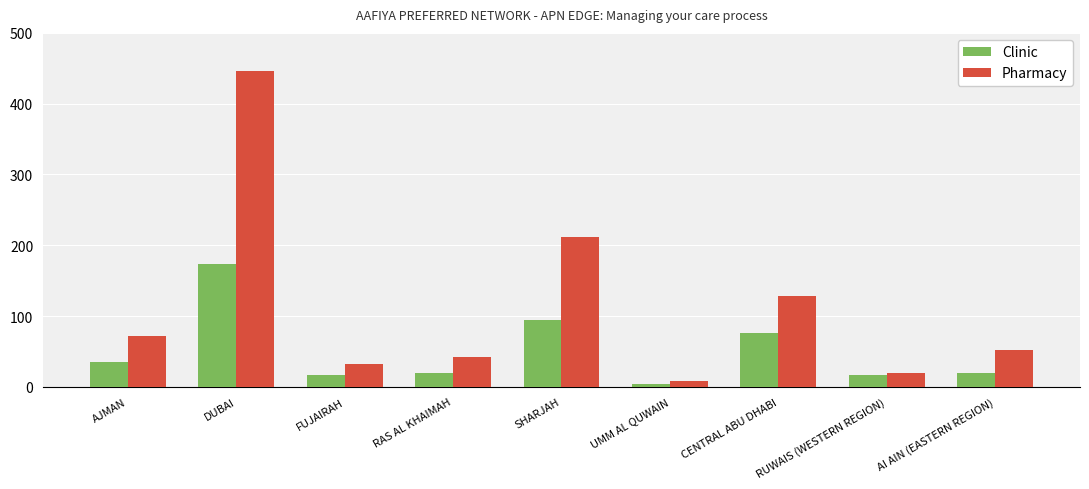

At how many categories does at least one series exceed 93?

3